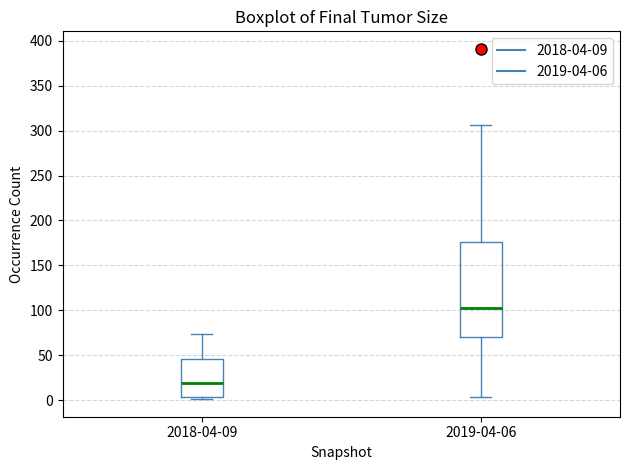

Which box is the tallest, from its lower edge to its upper edge?

2019-04-06